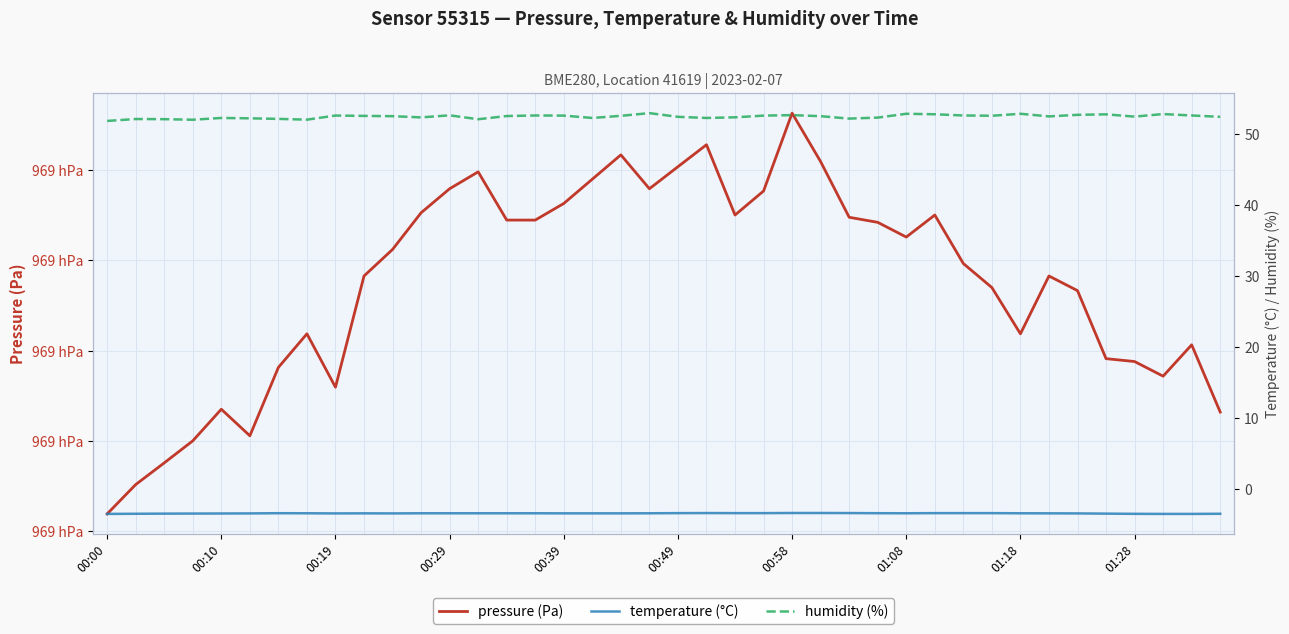

The value of humidity (%) at 11 is 52.4. True or false?

True